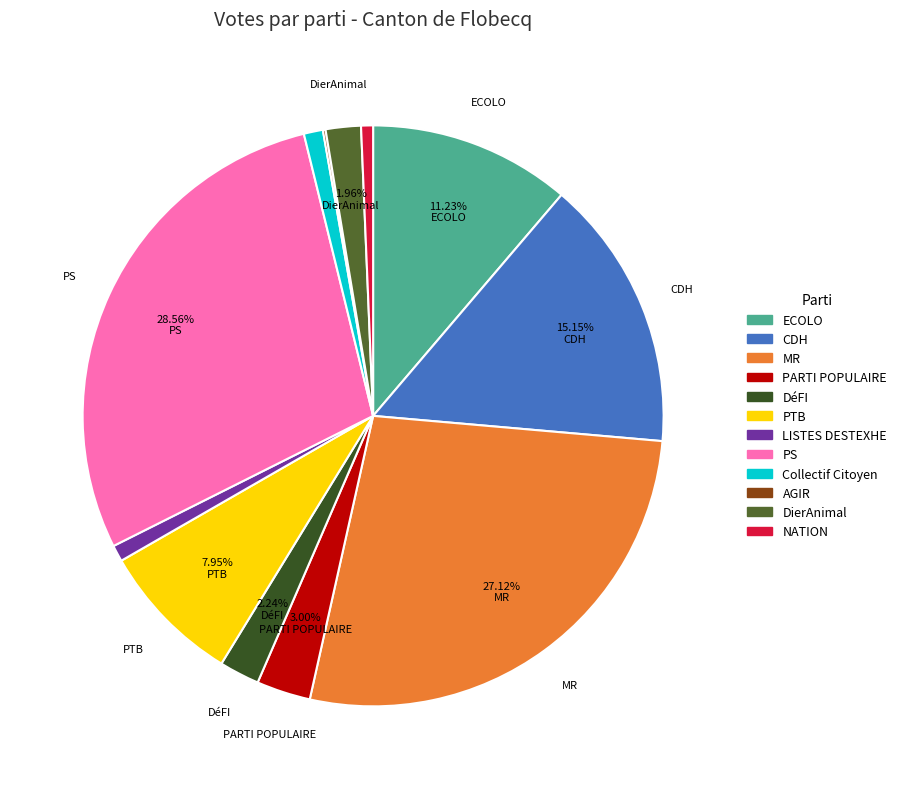

Which has a higher value, ECOLO or DierAnimal?

ECOLO